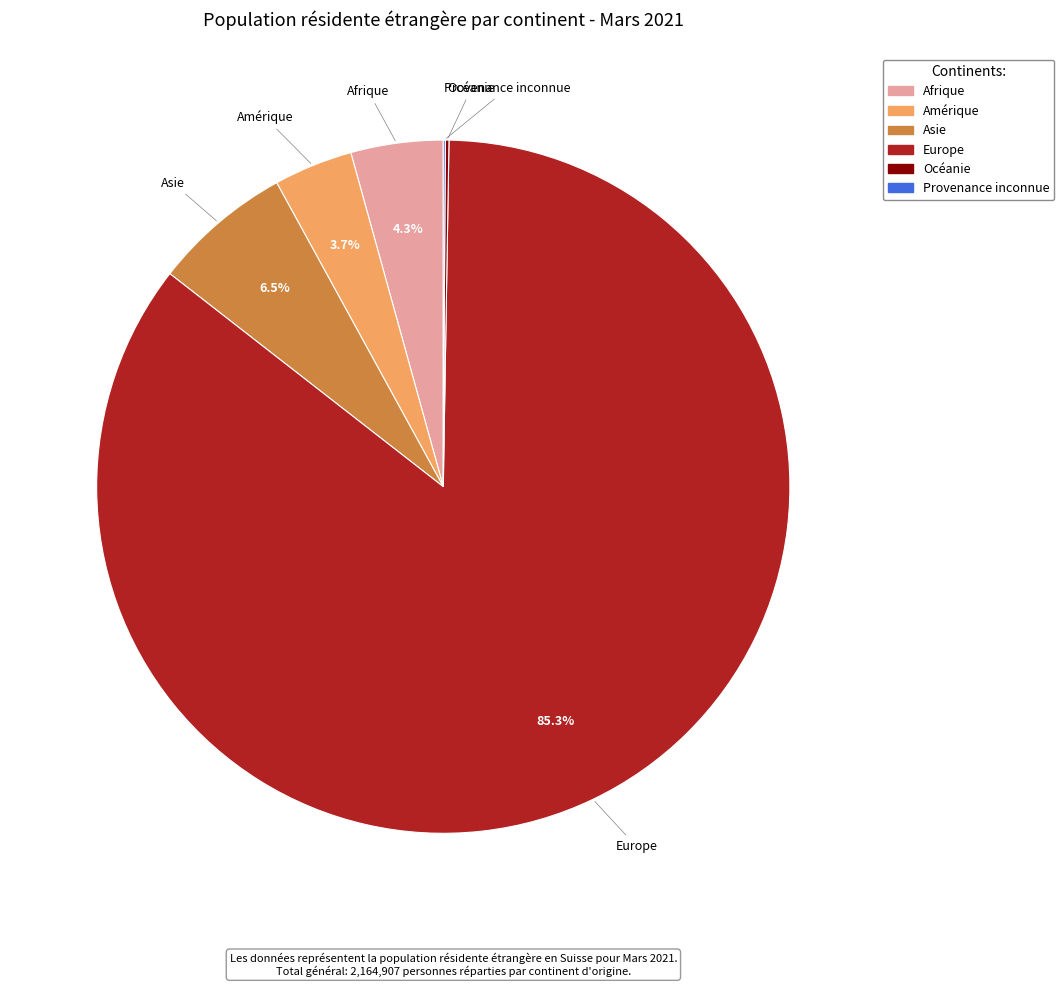

Which slice is the largest?

Europe